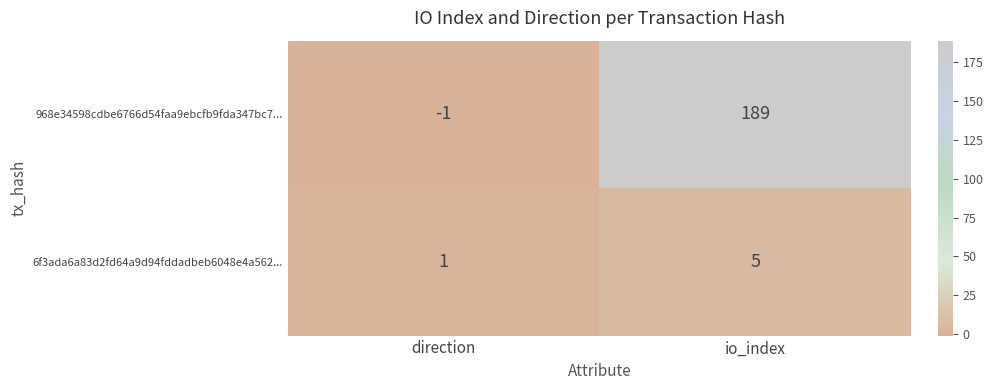

Reading right to left, what are all the values shown in this chart?

968e34598cdbe6766d54faa9ebcfb9fda347bc7...: io_index=189	direction=-1
6f3ada6a83d2fd64a9d94fddadbeb6048e4a562...: io_index=5	direction=1